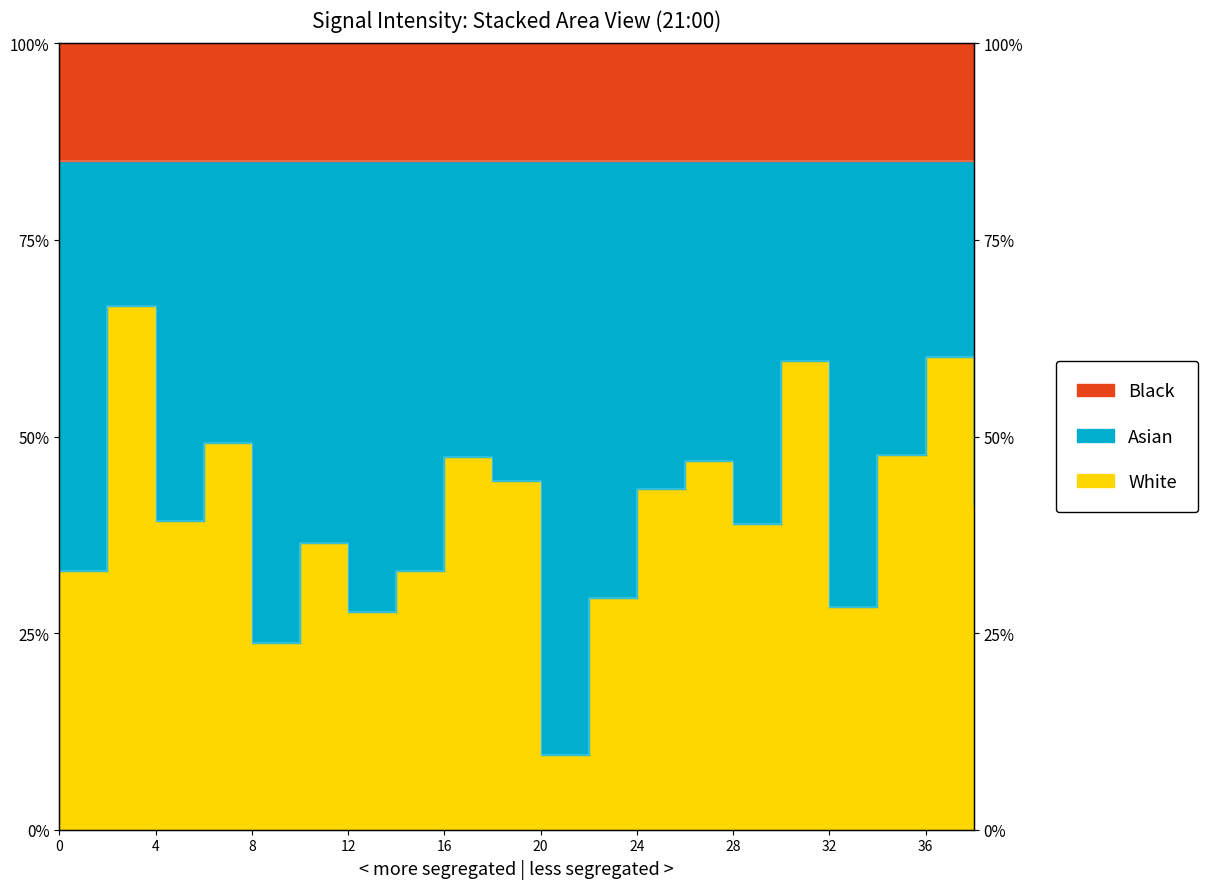

Does the chart display data point markers on the line(s)?

No